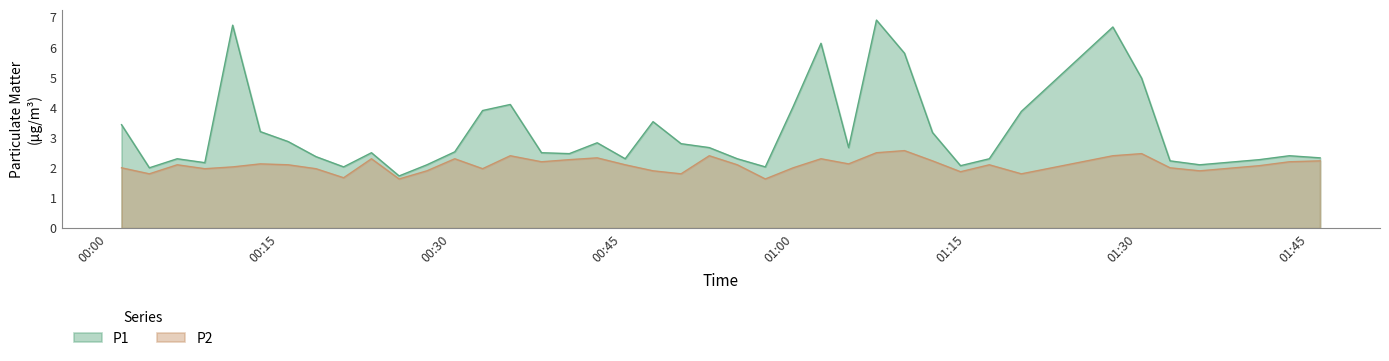

Rank the series by their average value, from lowest to highest.

P2, P1